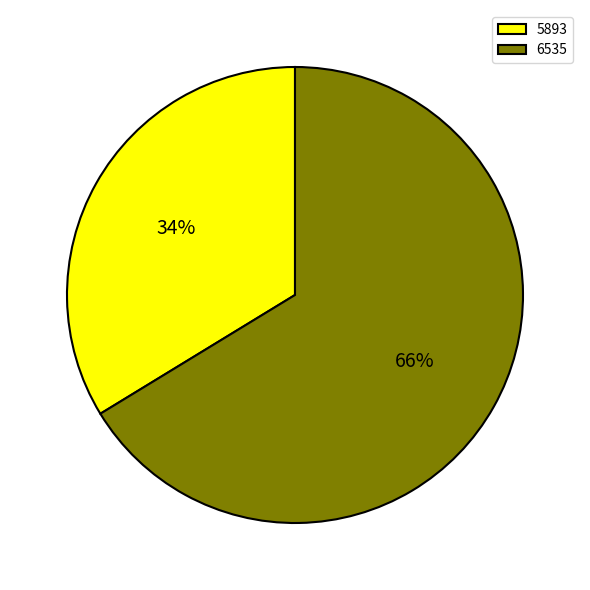

Count the number of slices in the pie.

2